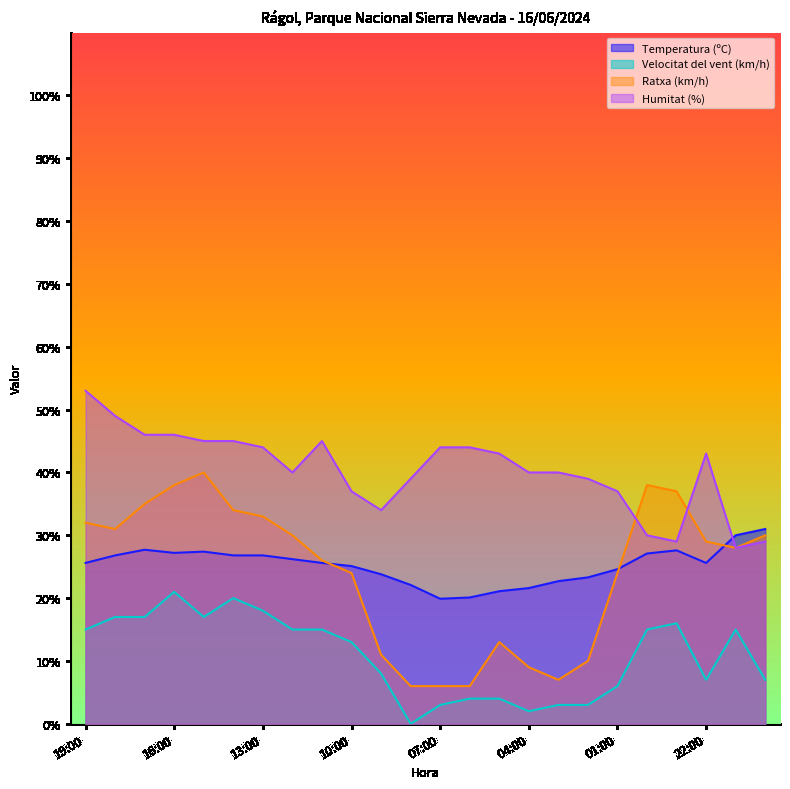

What is the average value of the Temperatura (ºC) series?

25.2